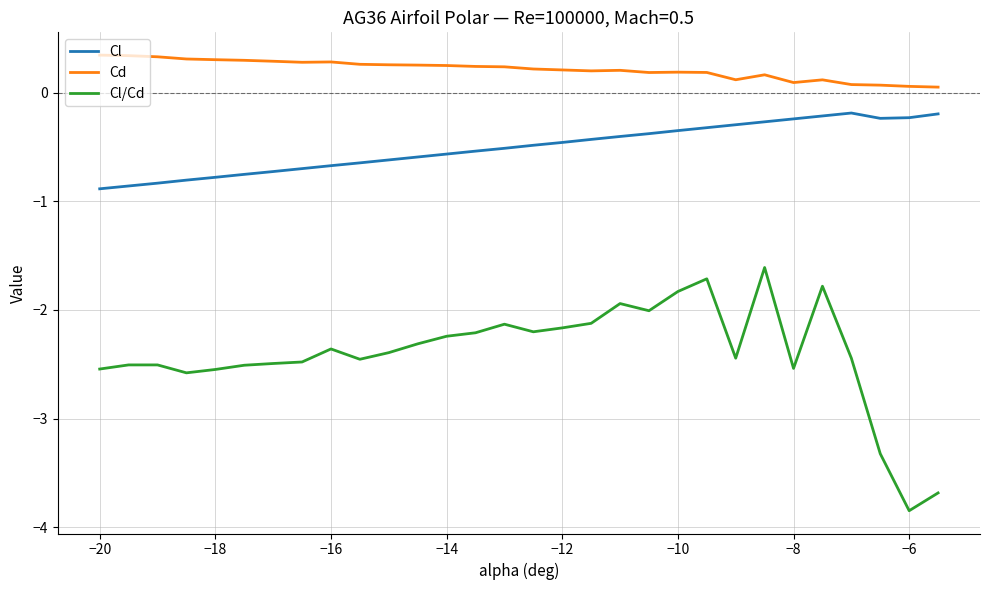

List the series in order of their overall mean, highest first.

Cd, Cl, Cl/Cd